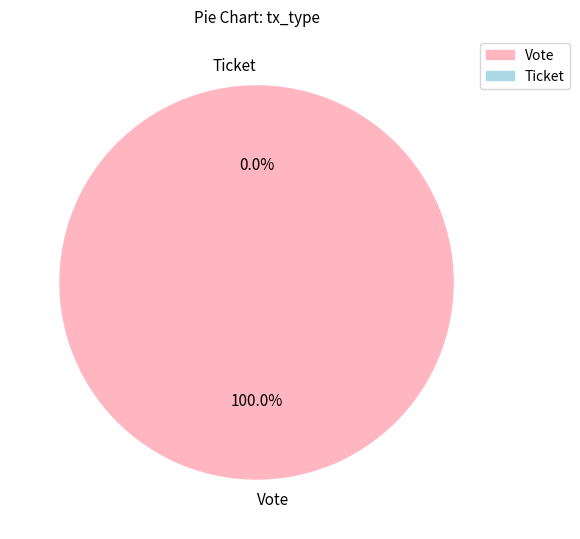

What is the largest slice in the pie chart?

Vote